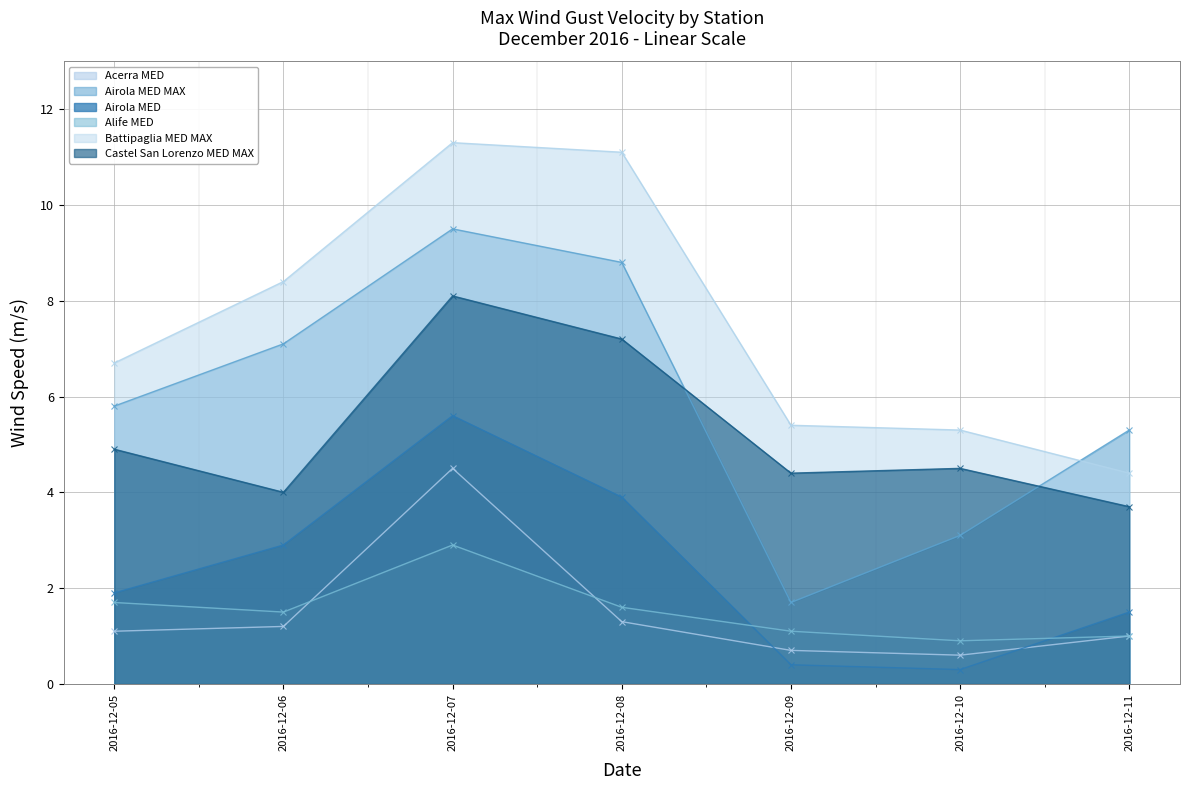

List the labels in order of Battipaglia MED MAX value, smallest first.

2016-12-11, 2016-12-10, 2016-12-09, 2016-12-05, 2016-12-06, 2016-12-08, 2016-12-07